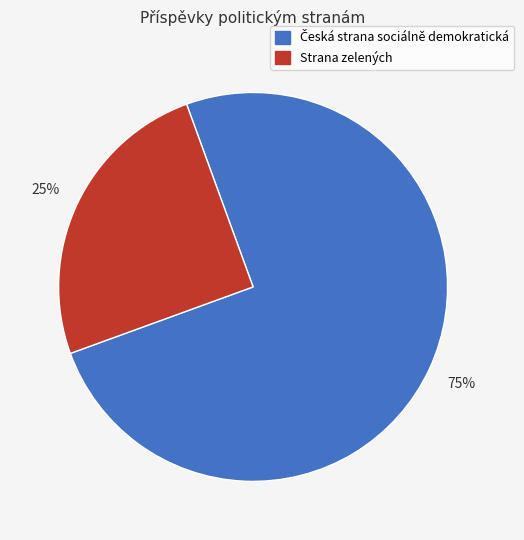

Is there a majority slice in this chart?

Yes